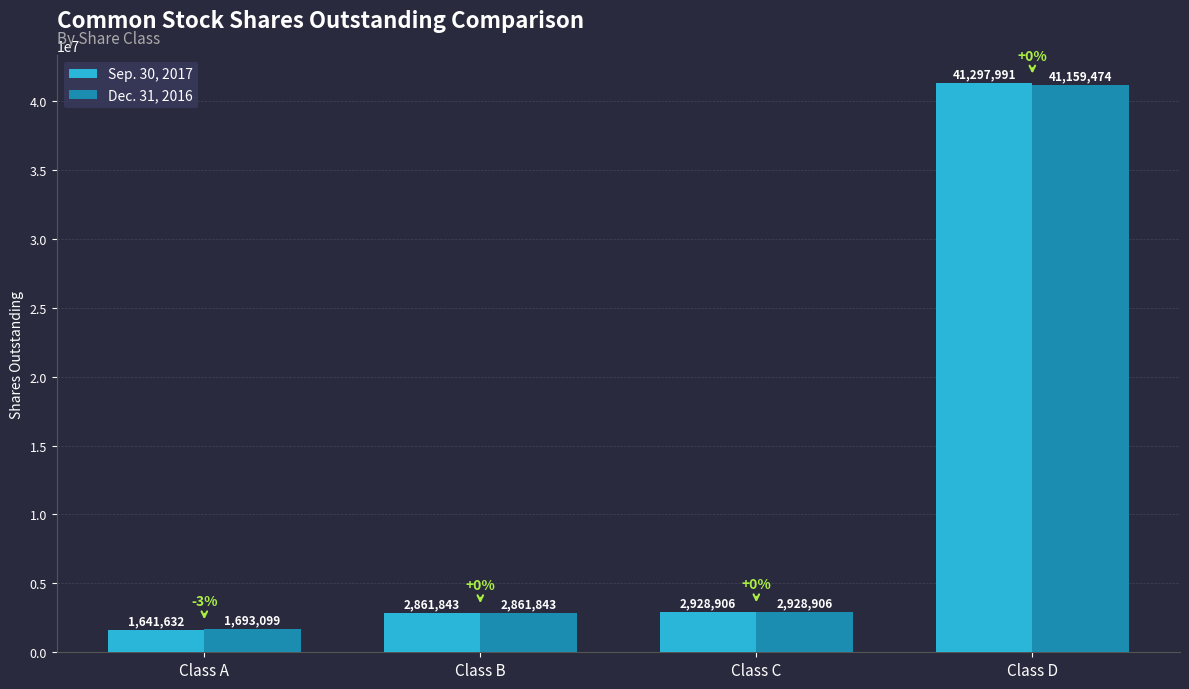

Where is Sep. 30, 2017 nearest to the value 21469811?

Class C